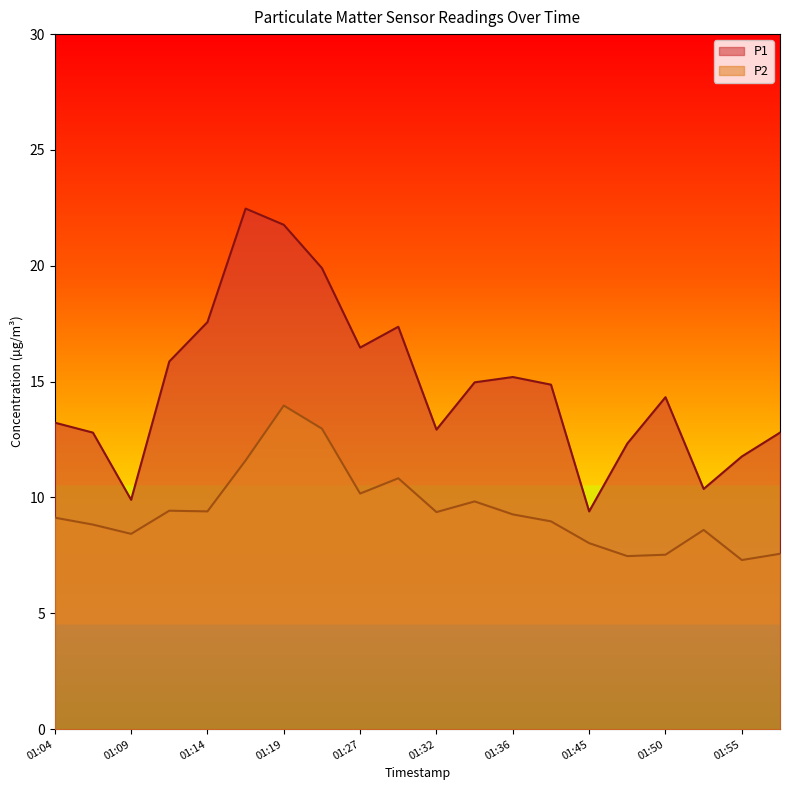

What is the sum of all P2 values?

188.7